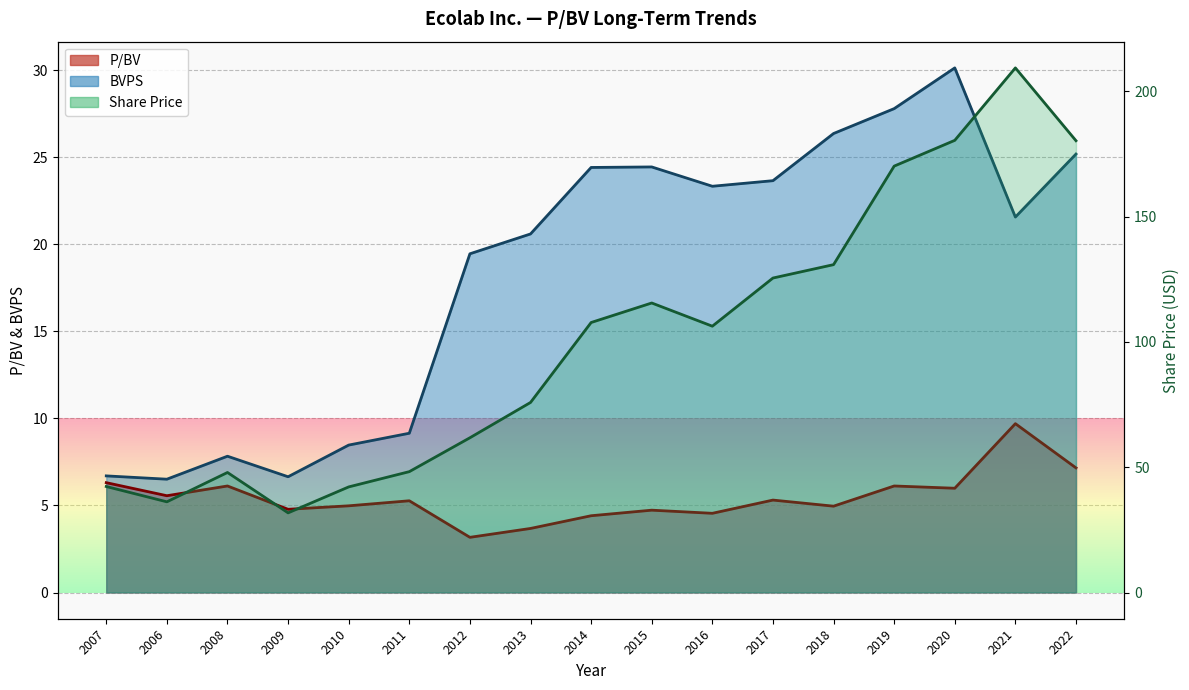

Does the chart display data point markers on the line(s)?

No